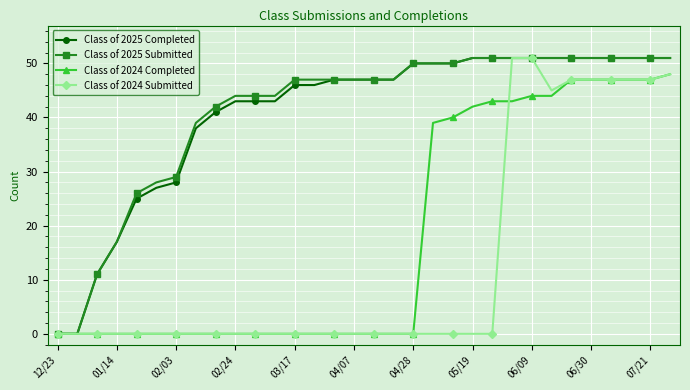

What is the maximum value shown in the chart?

51